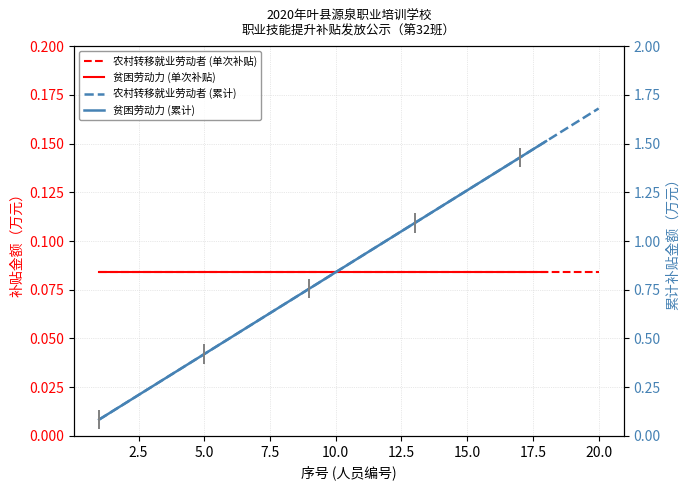

Is it true that the value at 15 is 1.3?

True